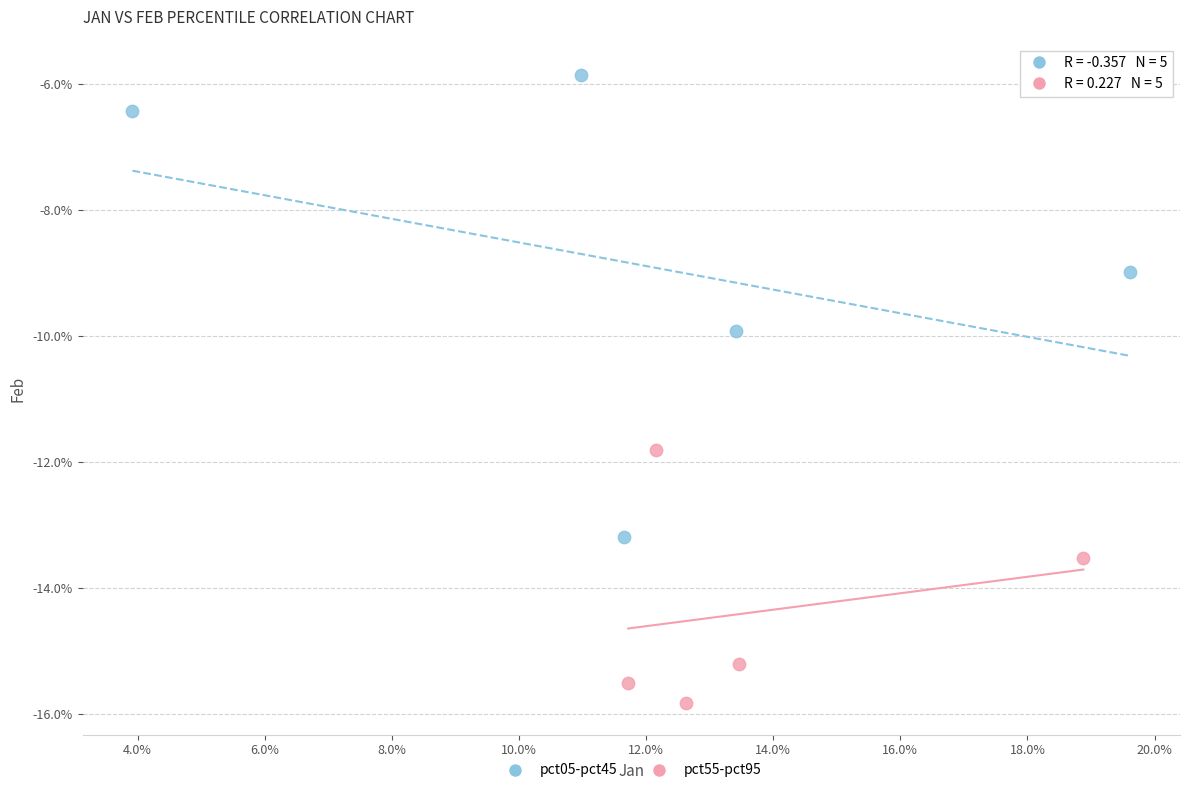

Which series reaches the minimum Y coordinate?

pct55-pct95